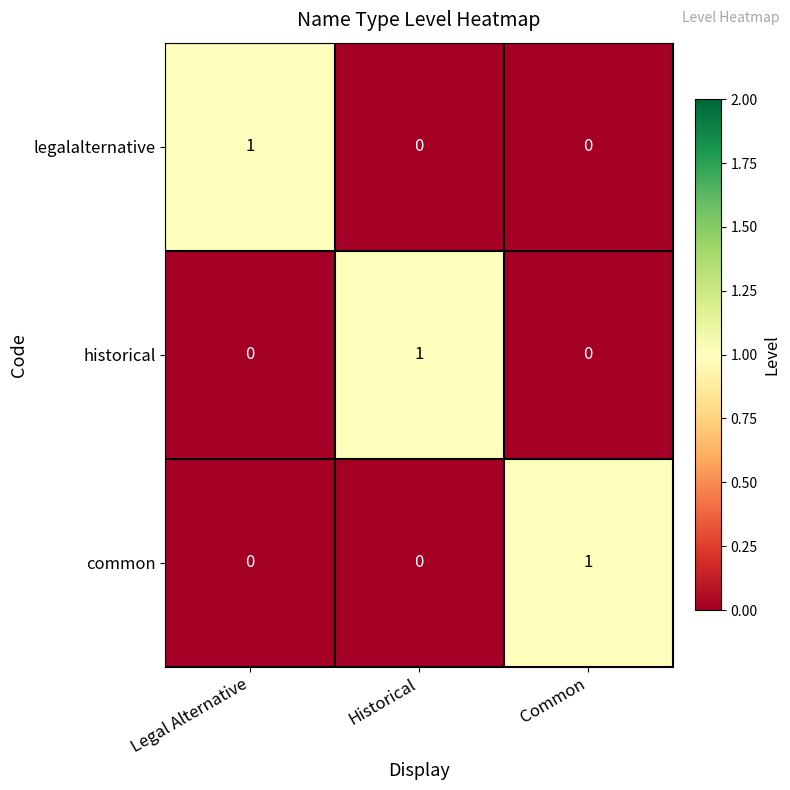

Count the number of categories in the chart.

3